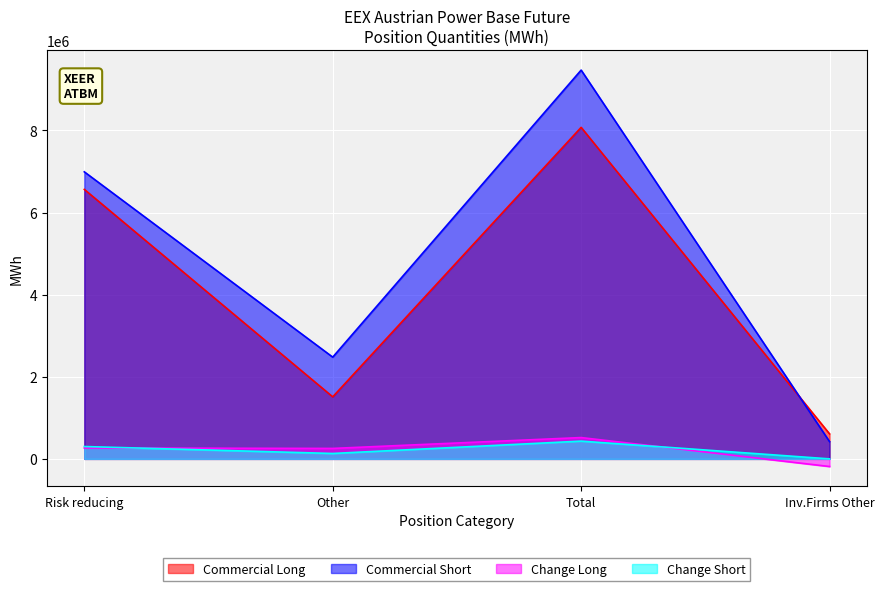

Rank the categories by Commercial Short value from lowest to highest.

Inv.Firms Other, Other, Risk reducing, Total